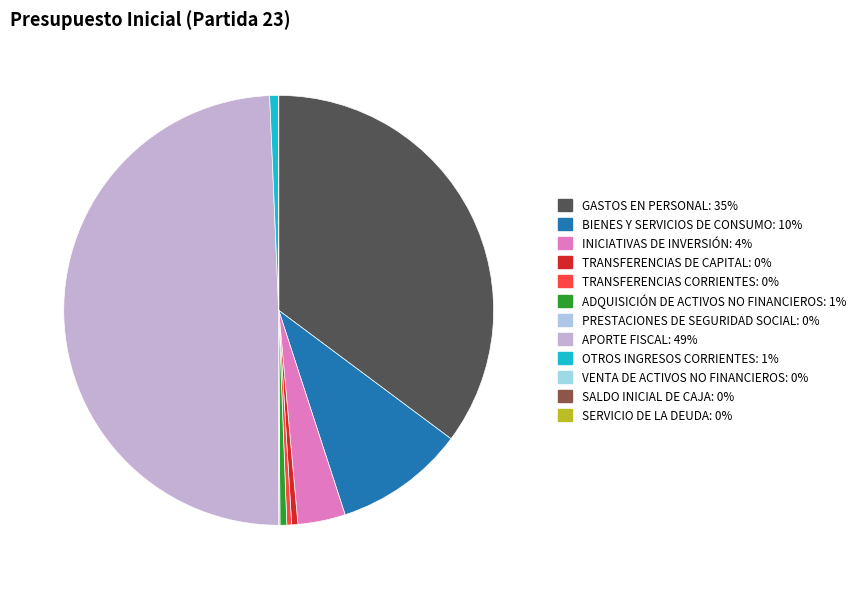

Does any single category account for the majority?

No